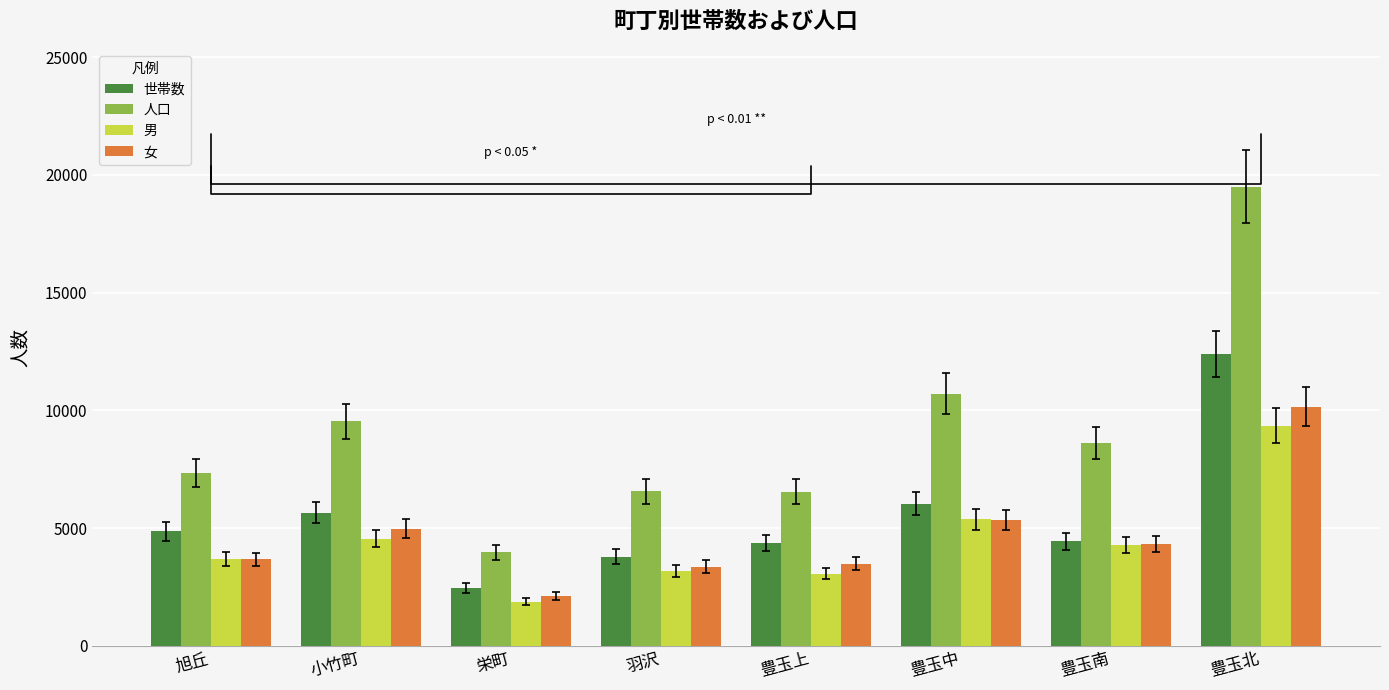

Between 小竹町 and 豊玉南, which series saw the biggest shift?

世帯数